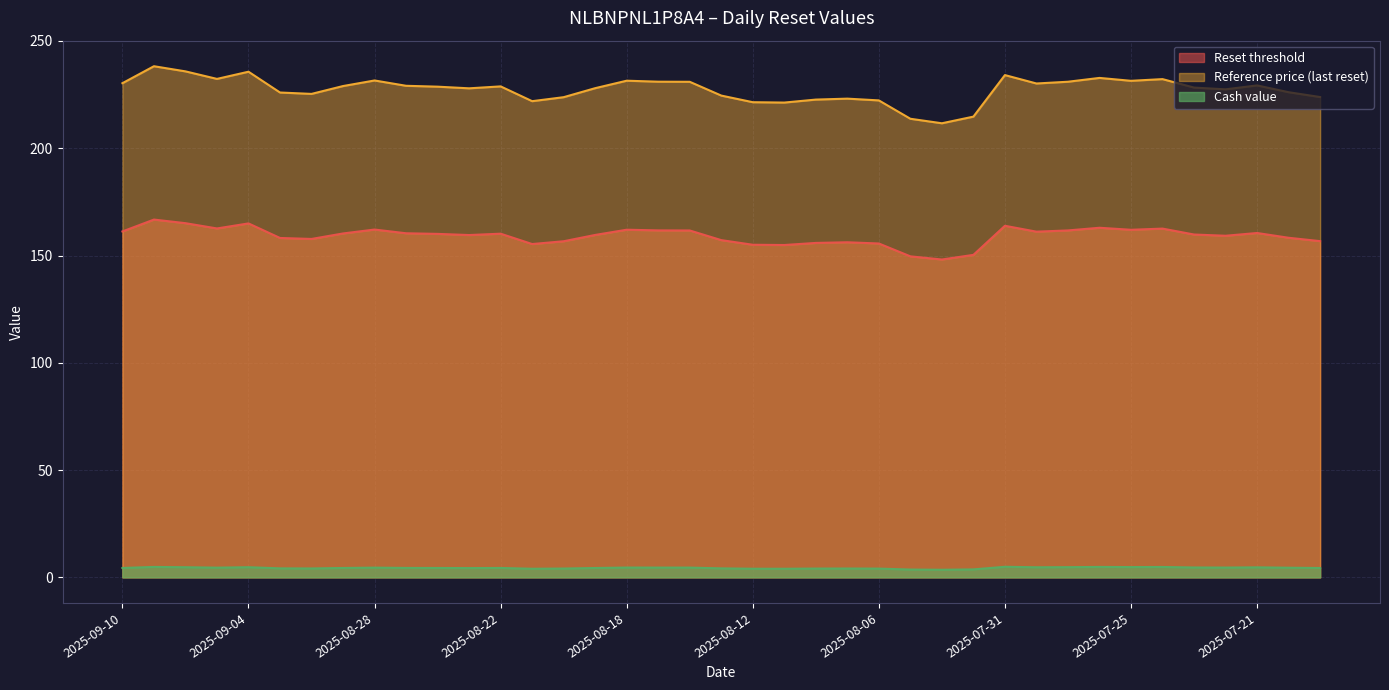

Does the chart display data point markers on the line(s)?

No